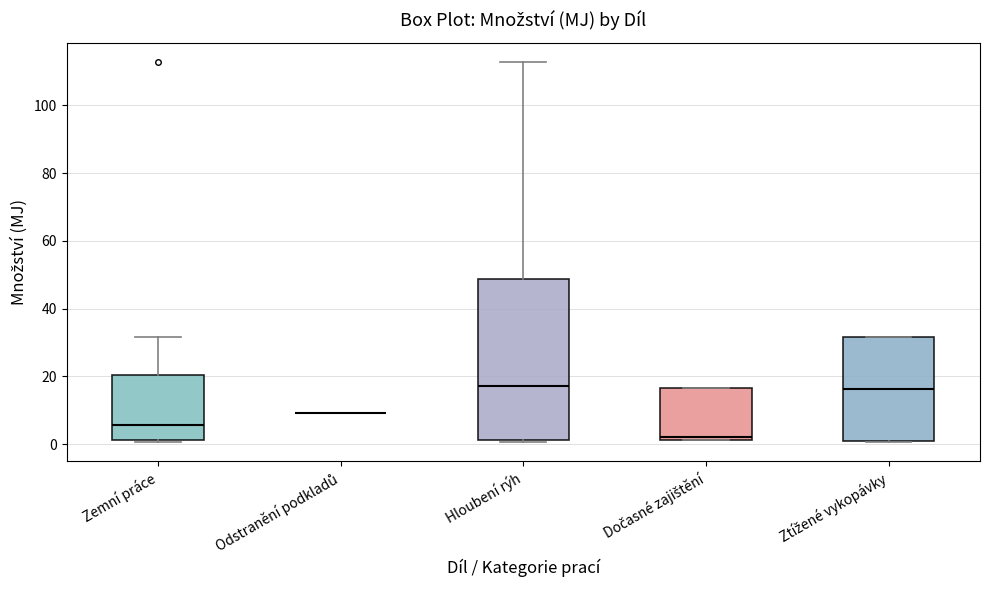

Reading left to right, read every box against the y-axis: the position of its median line, the range the box covers, and the ends of its whiskers. The values are not printed on the chart, so give them approximately, as read against the axis.

Zemní práce: median 6, box 2 to 20, whiskers 0 to 32
Odstranění podkladů: box collapsed to a line at 10, whiskers 10 to 10
Hloubení rýh: median 18, box 2 to 48, whiskers 0 to 112
Dočasné zajištění: median 2 (just above the box's lower edge), box 2 to 16, whiskers 2 to 16
Ztížené vykopávky: median 16, box 0 to 32, whiskers 0 to 32